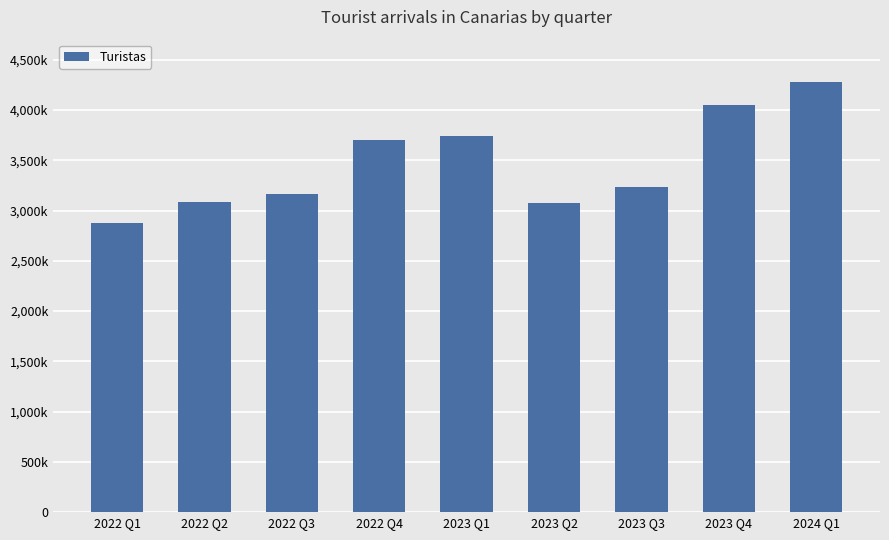

What is the minimum value shown in the chart?

2880448